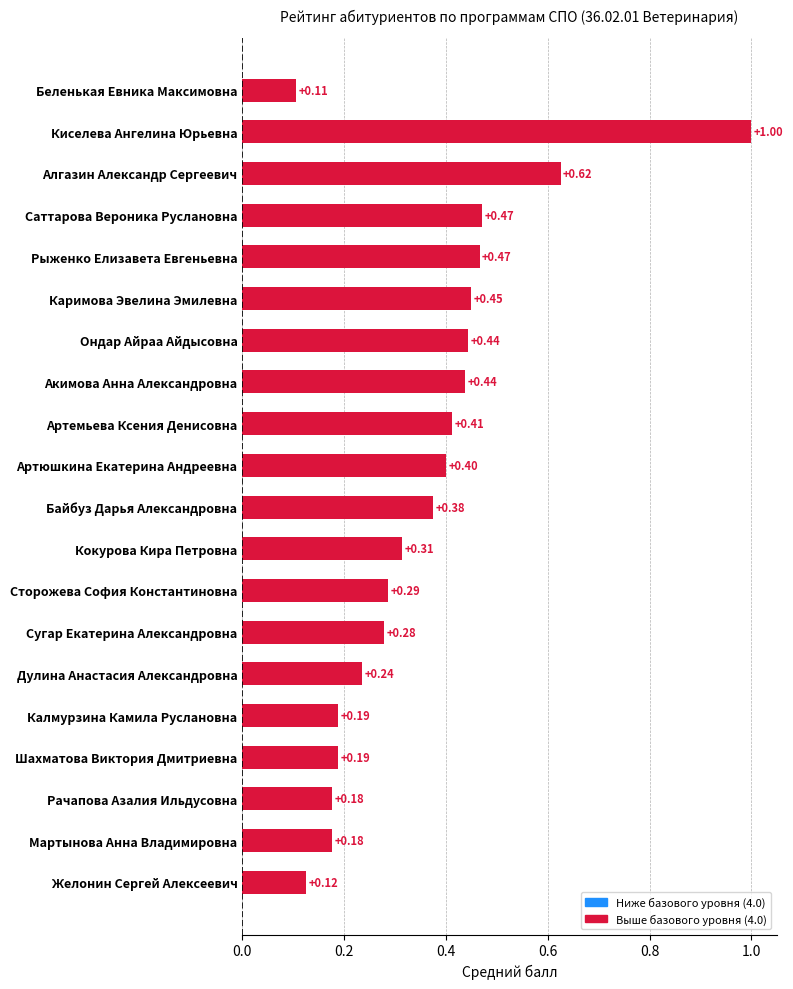

What is the average value?

0.4